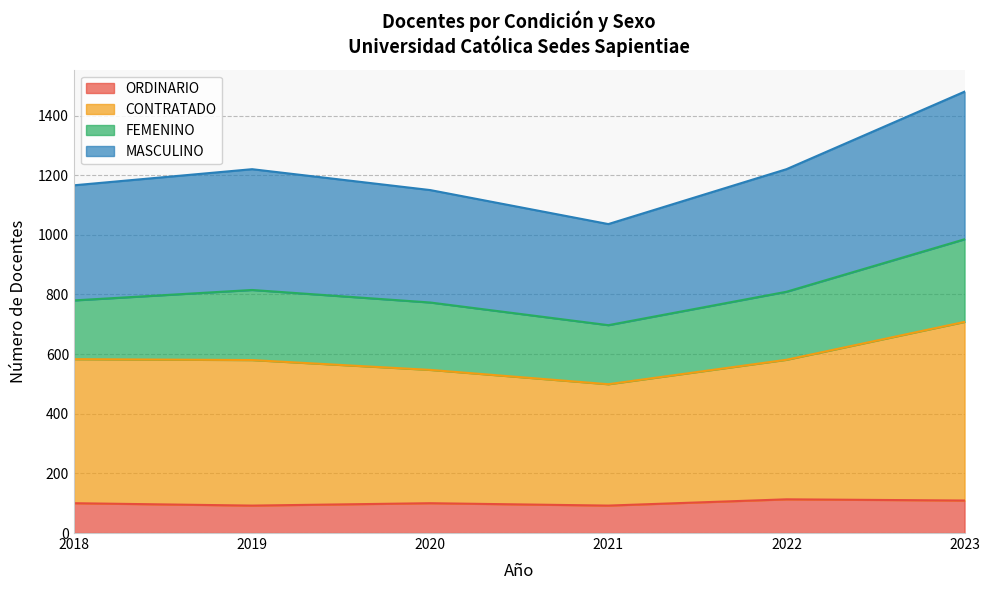

What is the minimum value for ORDINARIO?

92